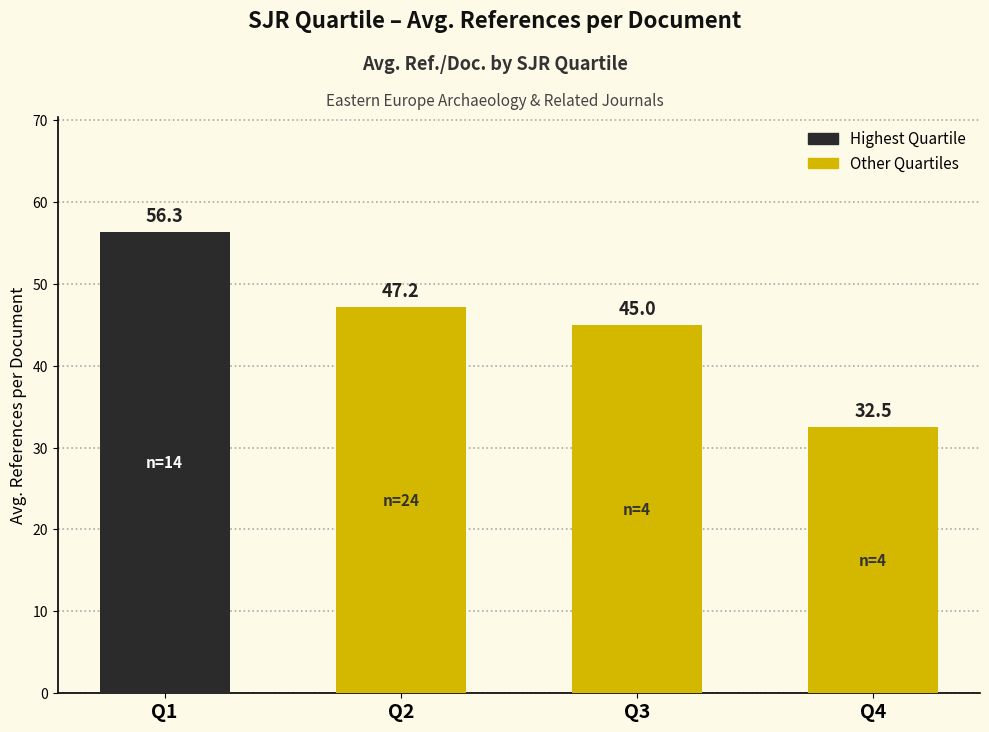

The chart shows a value of 56.3 at Q1. True or false?

True